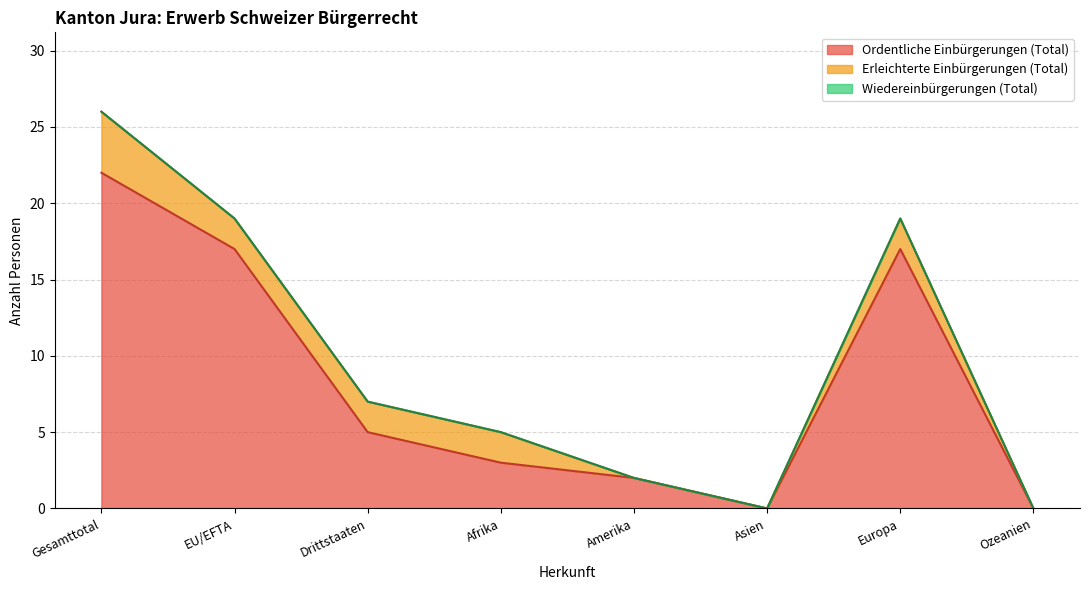

At which category does Ordentliche Einbürgerungen (Total) reach its first local peak?

Europa